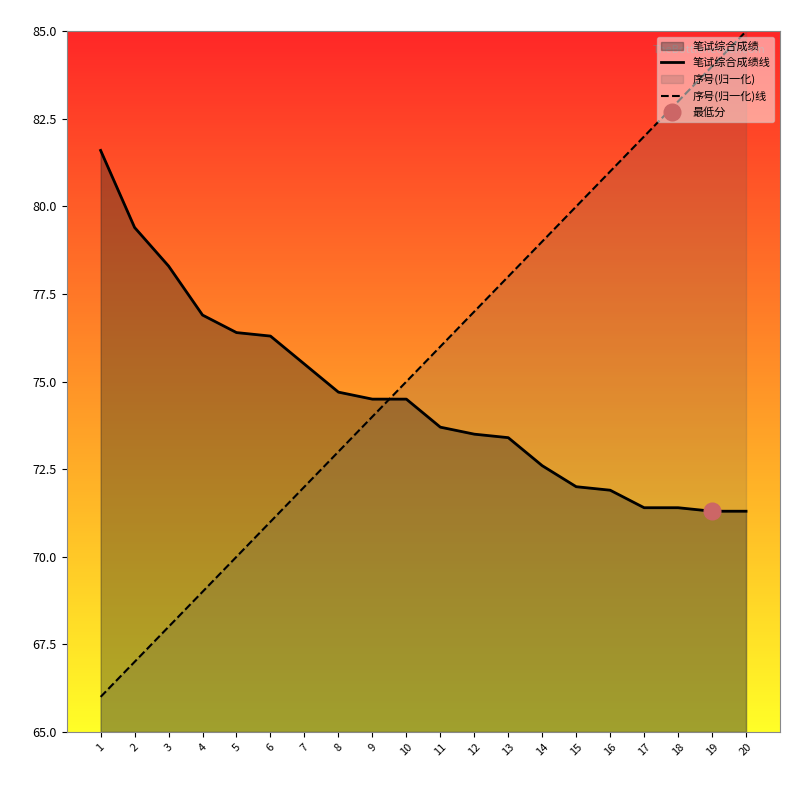

True or false: 笔试综合成绩 and 序号 cross at least once.

True